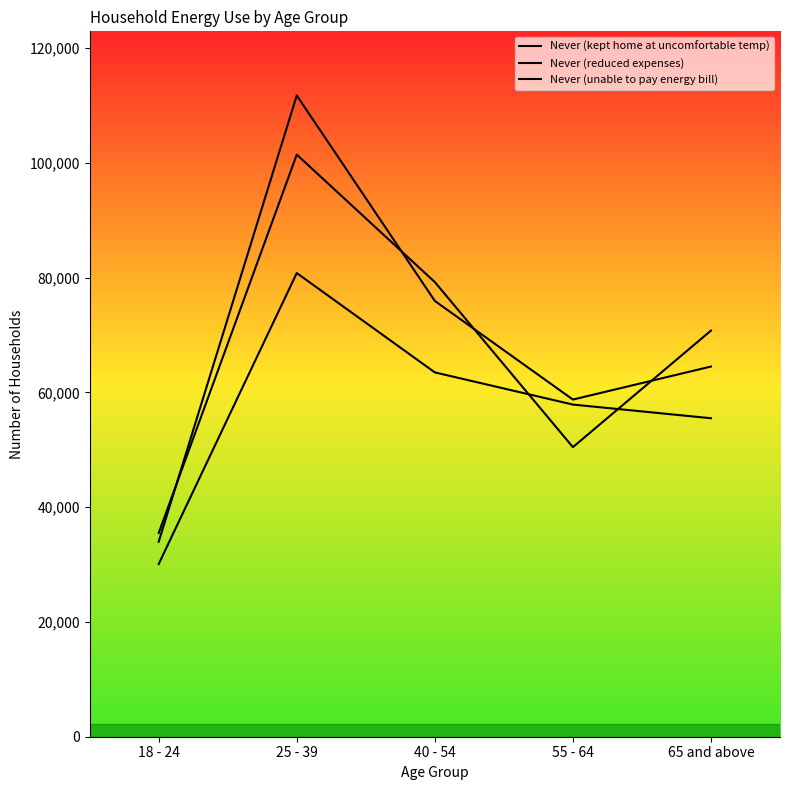

What value does the Never (kept home at uncomfortable temp) series have at 40 - 54?

75951